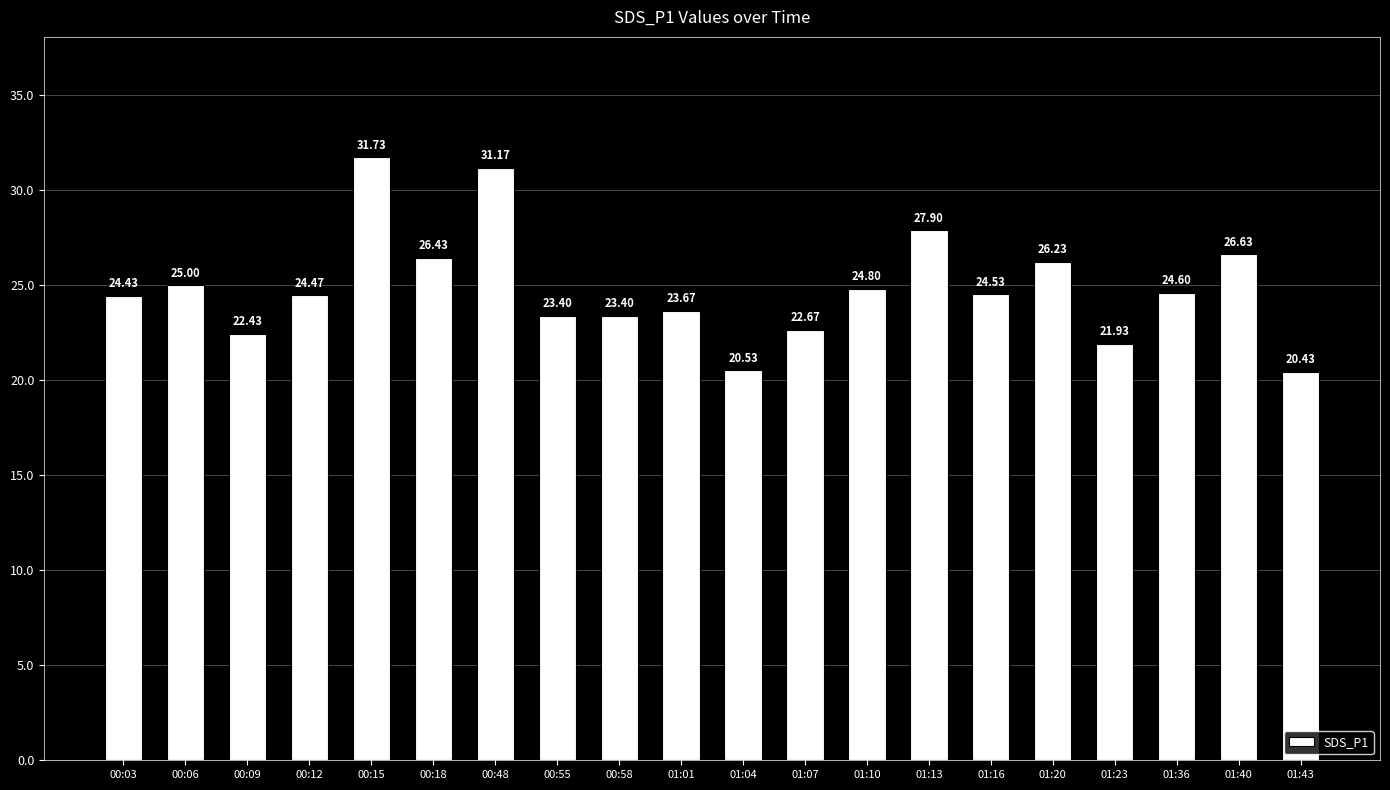

How many bars are there in total?

20